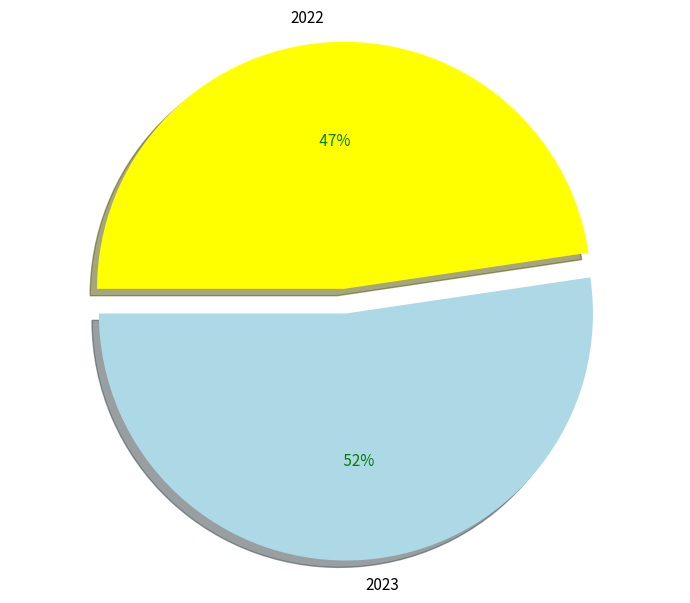

Does 2023 account for over 50% of the chart?

Yes